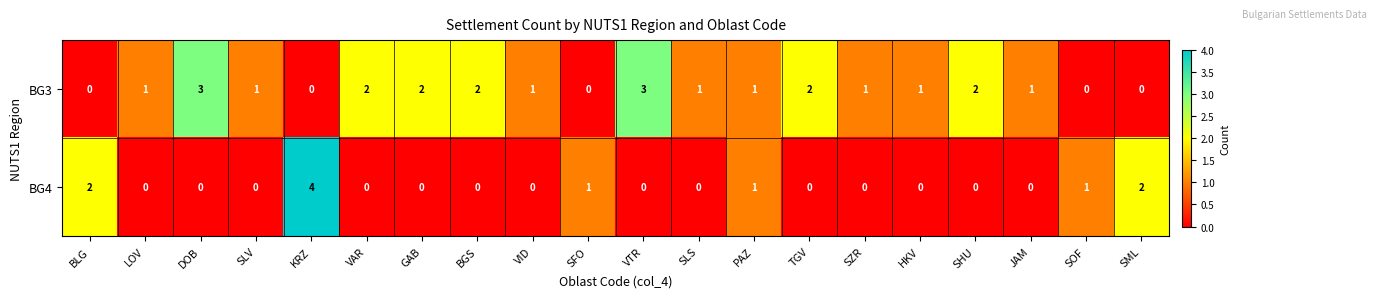

Count the BG3 values in the range 1 to 2.

13